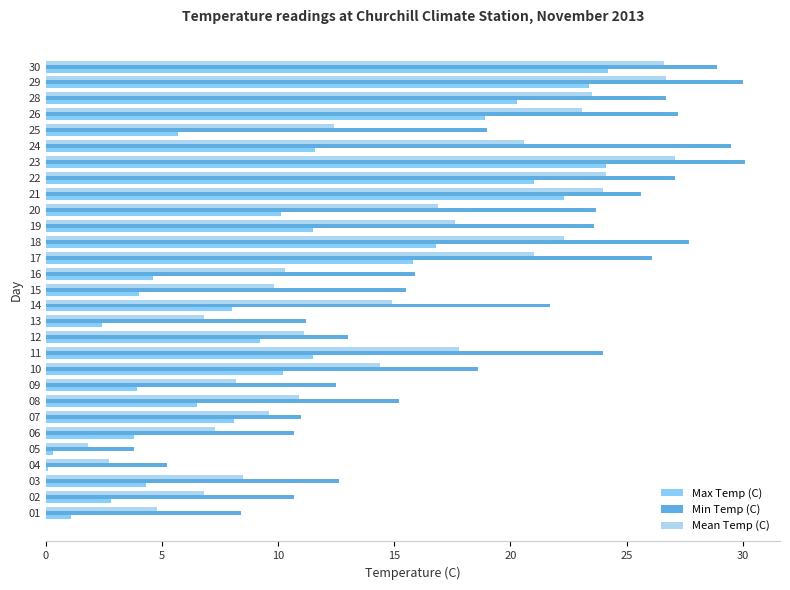

At how many categories does at least one series exceed 17?

16